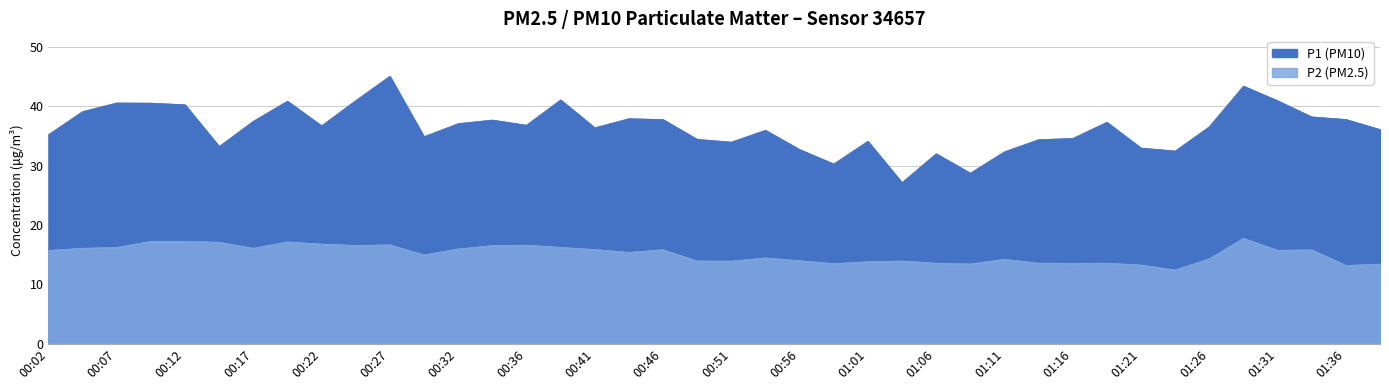

Is it true that P2 equals 20.5 at 01:08?

False